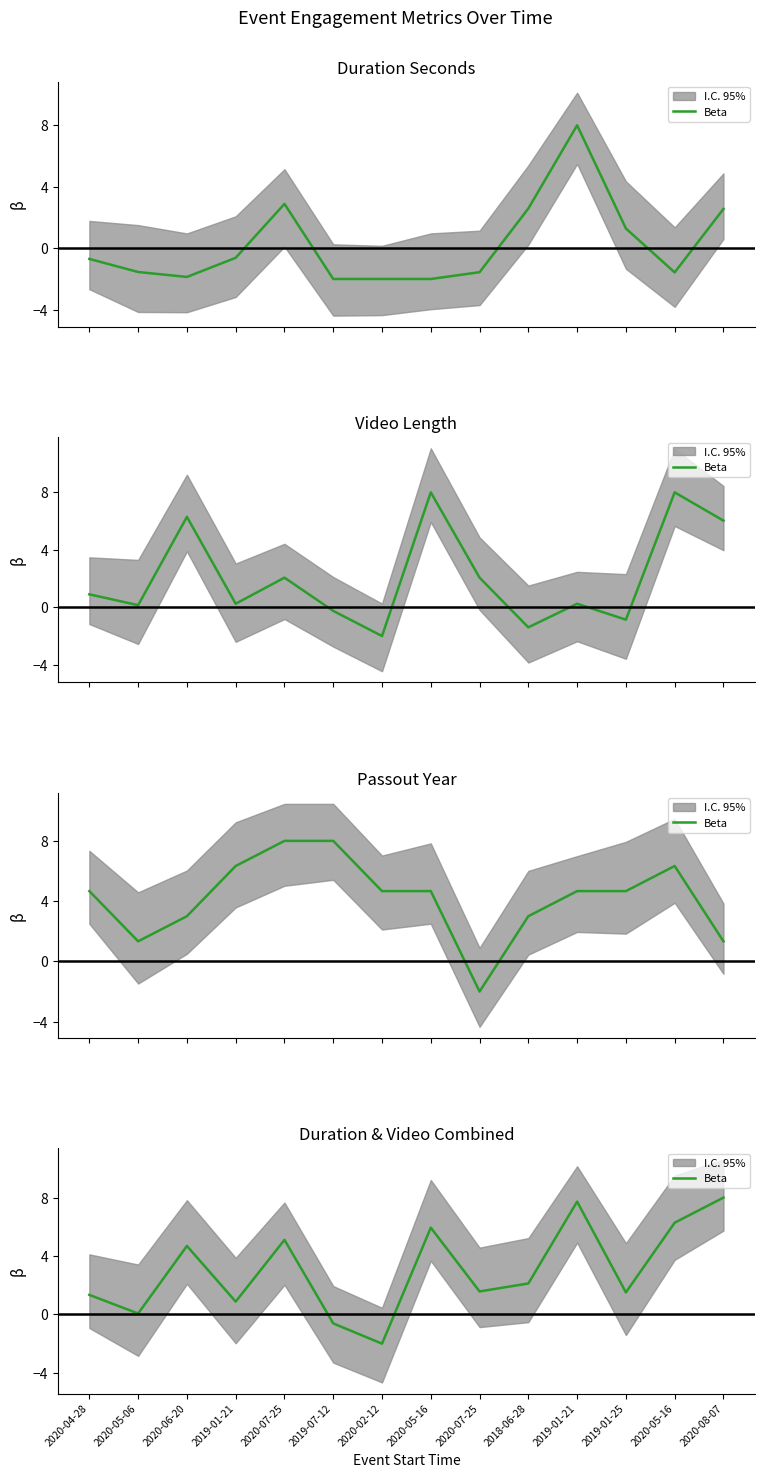

Between 2019-01-21 and 2020-07-25, which is larger?

2019-01-21